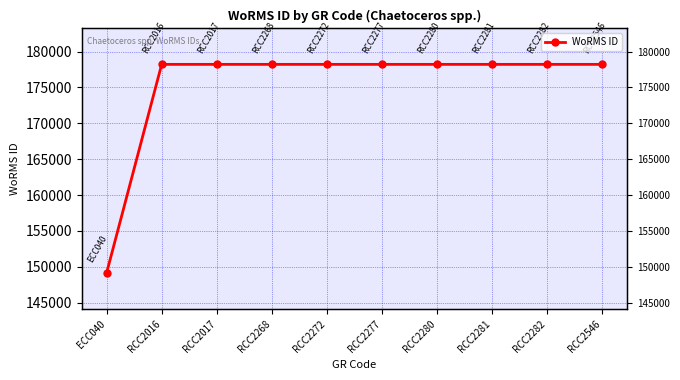

How many data points are less than 178207?

1